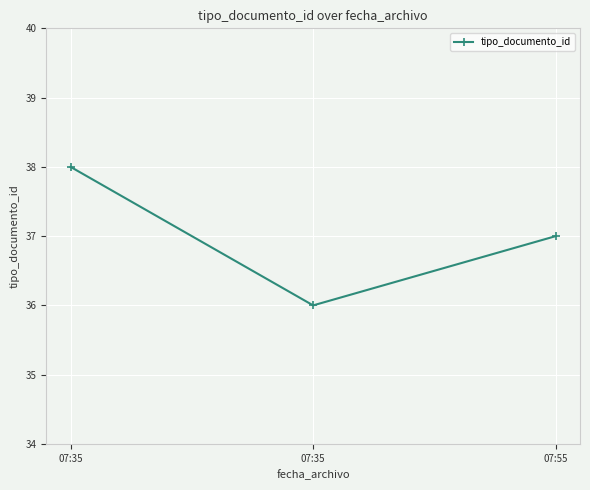

What is the maximum value shown in the chart?

38